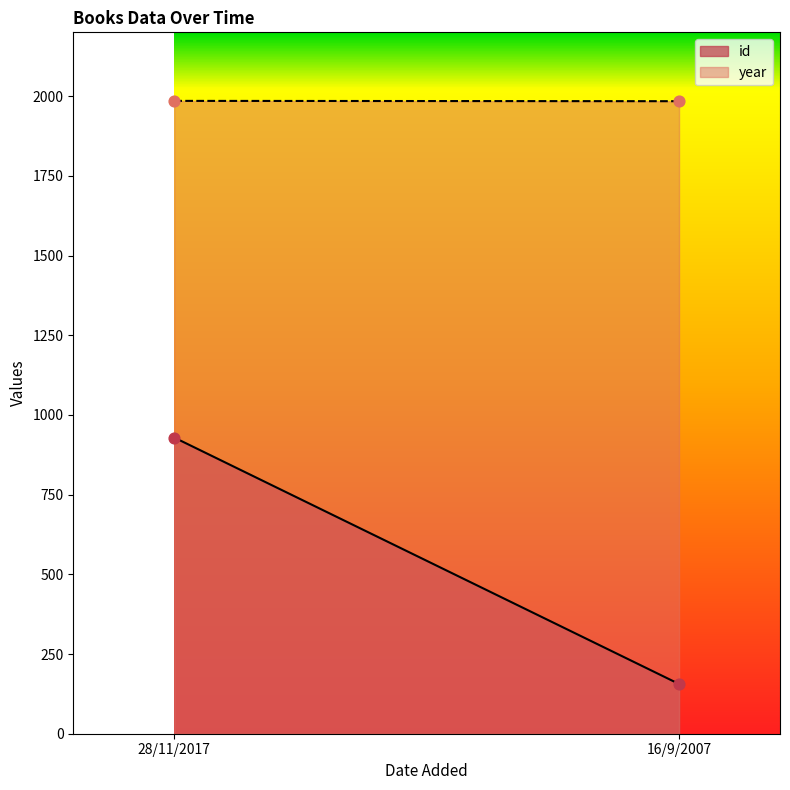

Which series reaches the maximum Y coordinate?

year